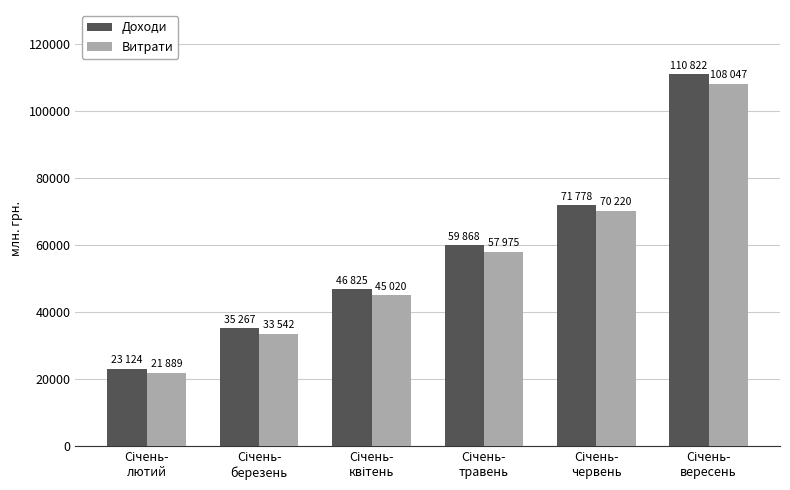

At how many categories does at least one series exceed 31757?

5